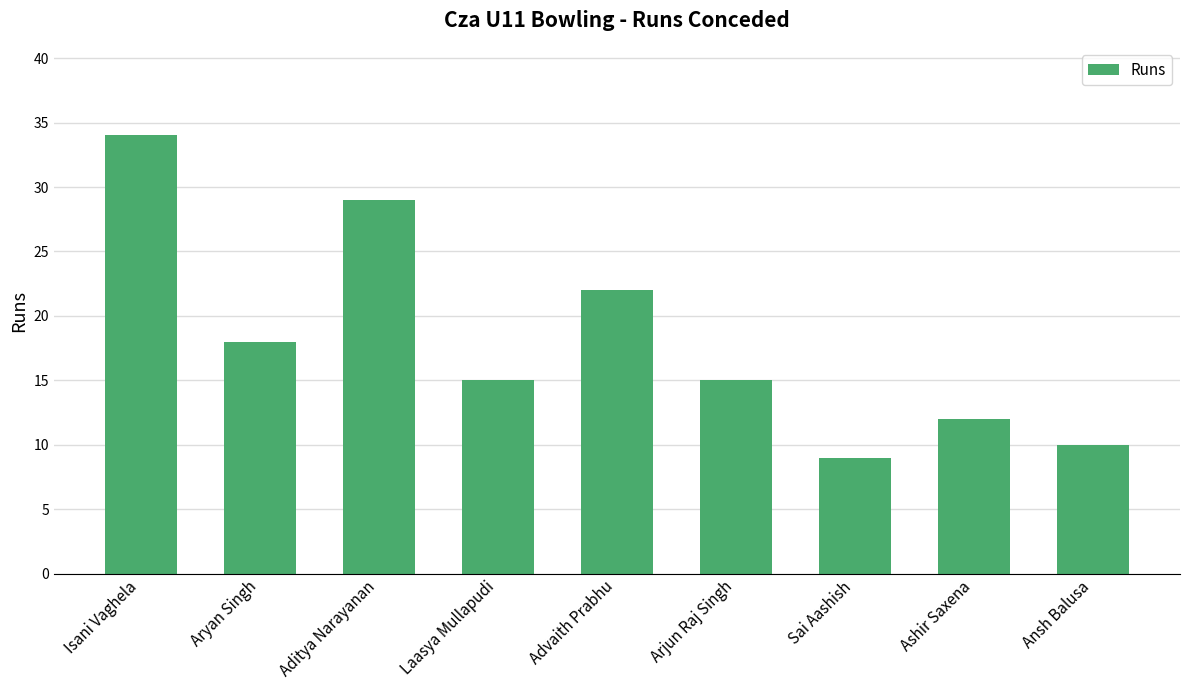

Read the value at Ashir Saxena.

12